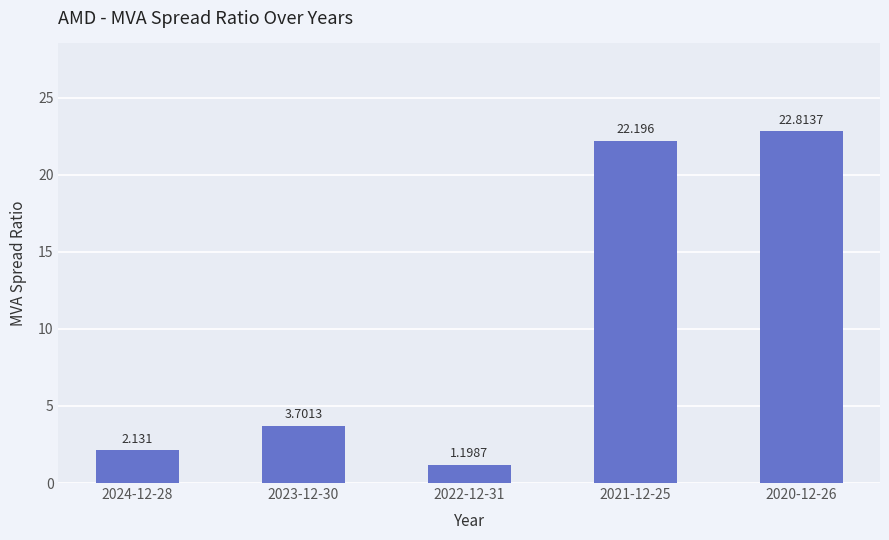

What position from the right is 2021-12-25?

2